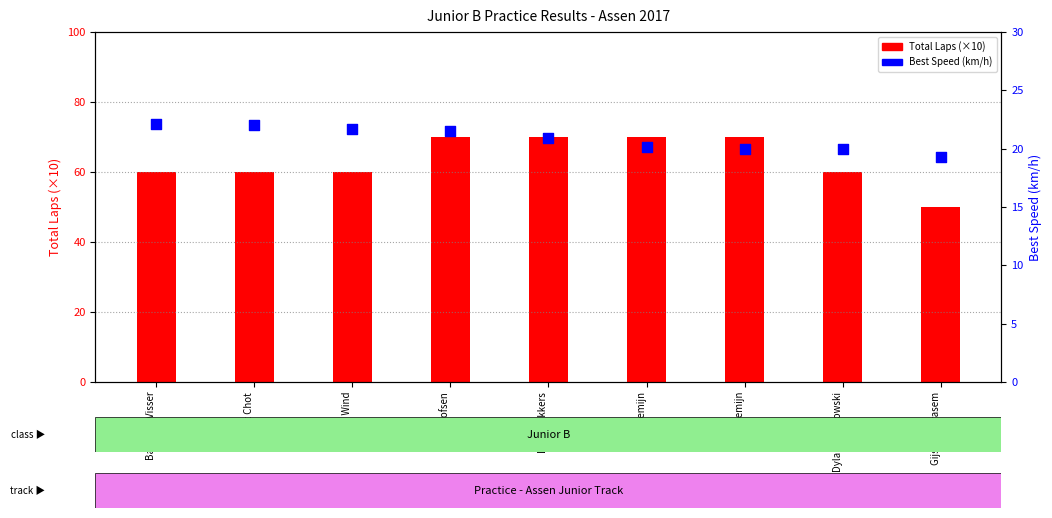

What is the total value across all series at Mink Remijn?

90.1